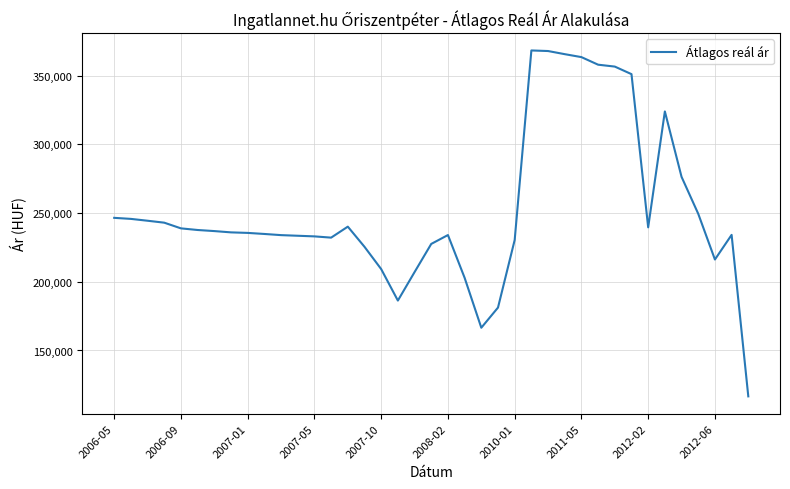

What is the smallest value displayed?

116601